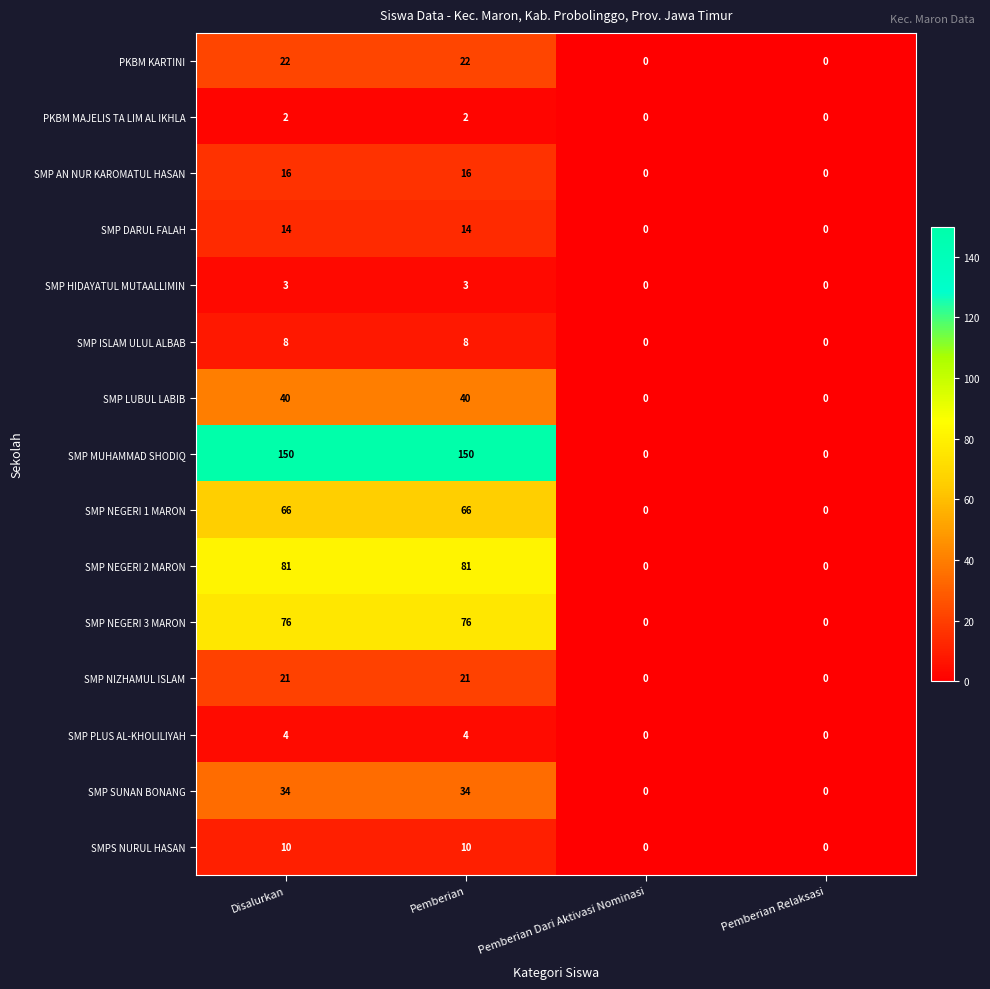

The value of PKBM MAJELIS TA LIM AL IKHLA at Pemberian Dari Aktivasi Nominasi is -1. True or false?

False